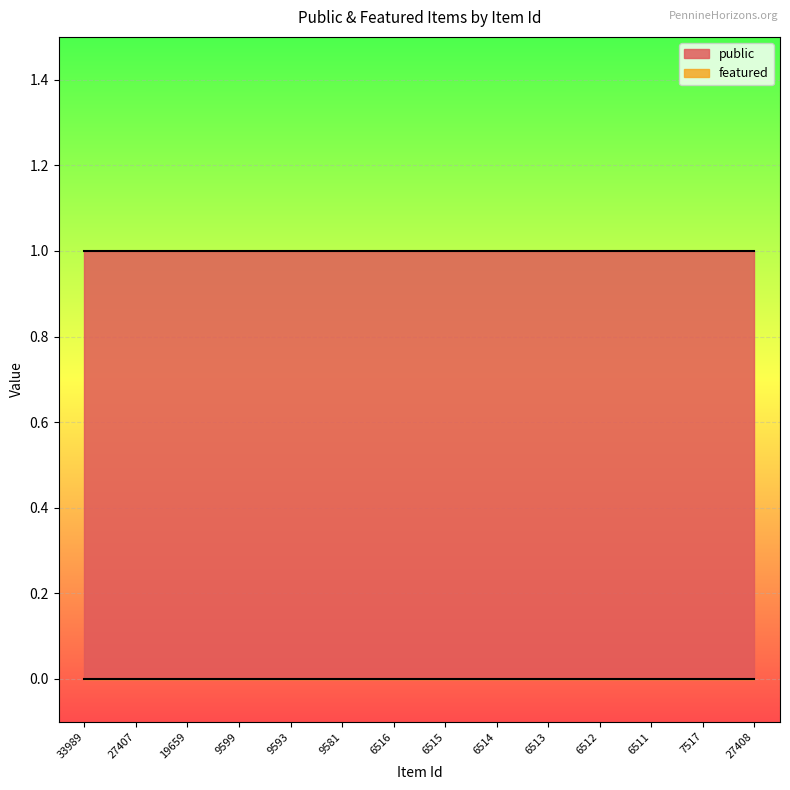

Between 9599 and 6512, which is larger?

9599